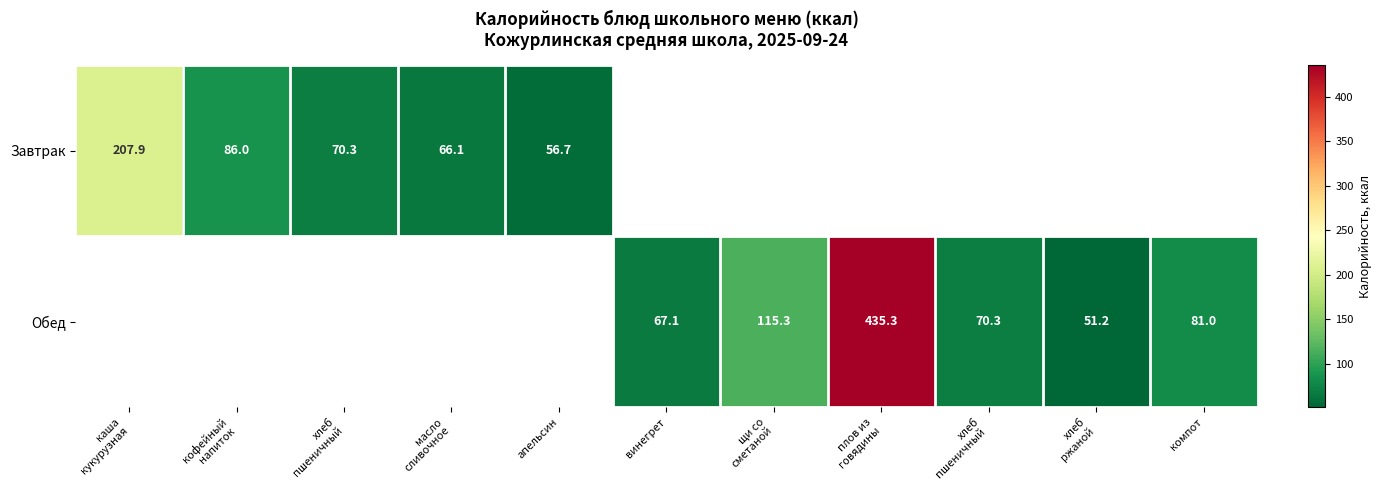

The value of Завтрак at апельсин is 81.2. True or false?

False